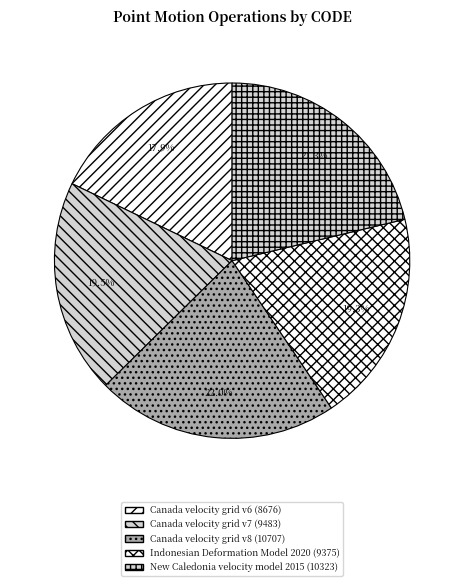

Between Indonesian Deformation Model 2020 and Canada velocity grid v6, which is larger?

Indonesian Deformation Model 2020